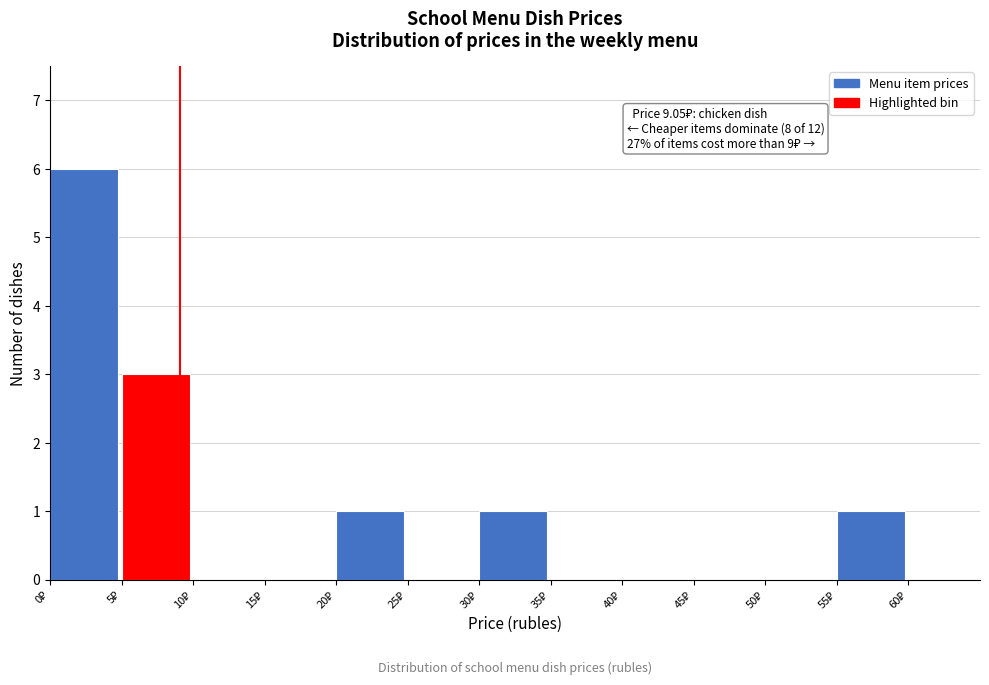

Which range on the x-axis has the tallest bar?

0 to 5